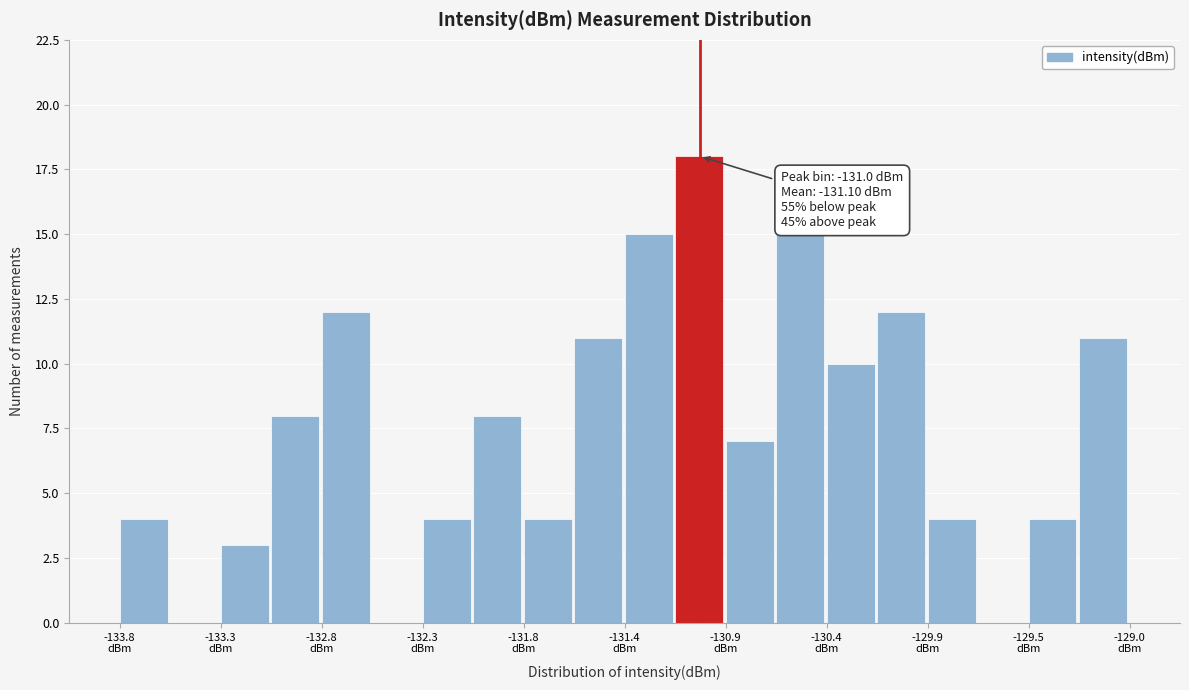

Which range on the x-axis has the tallest bar?

-131.15 to -130.90